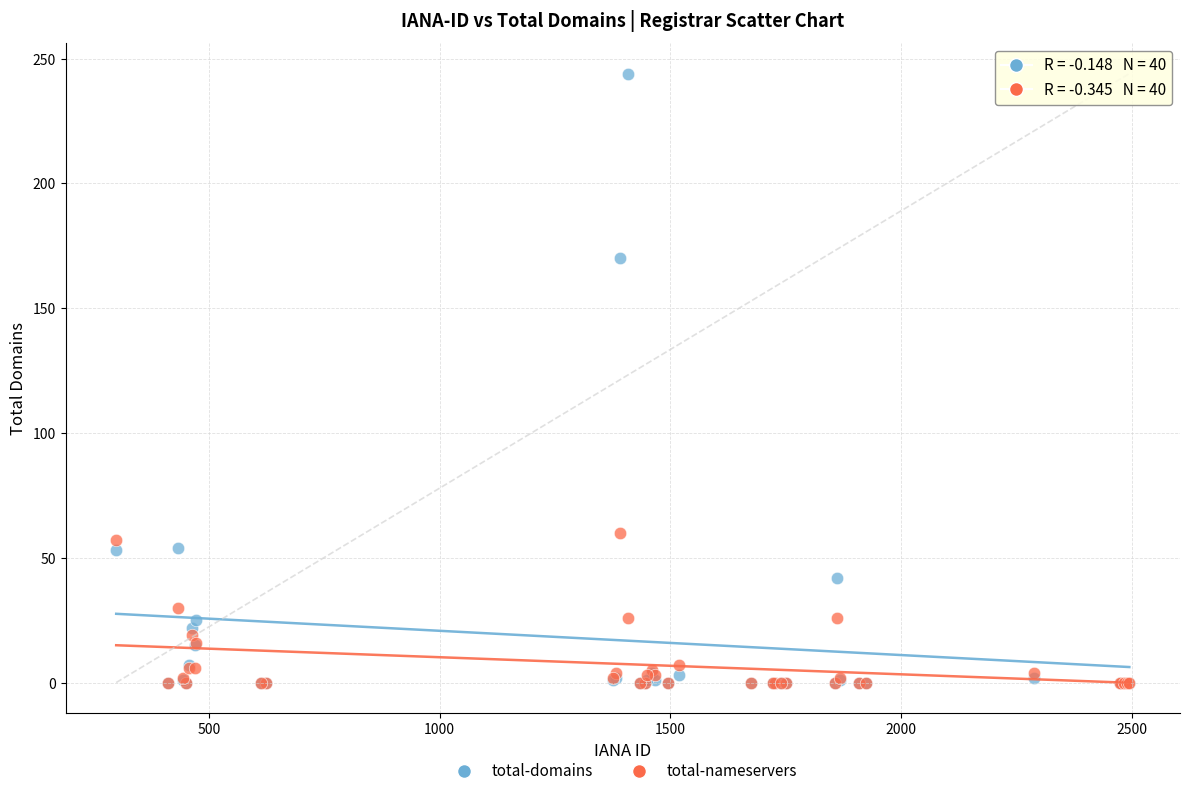

Across all series, what Y value is closest to 122?

170